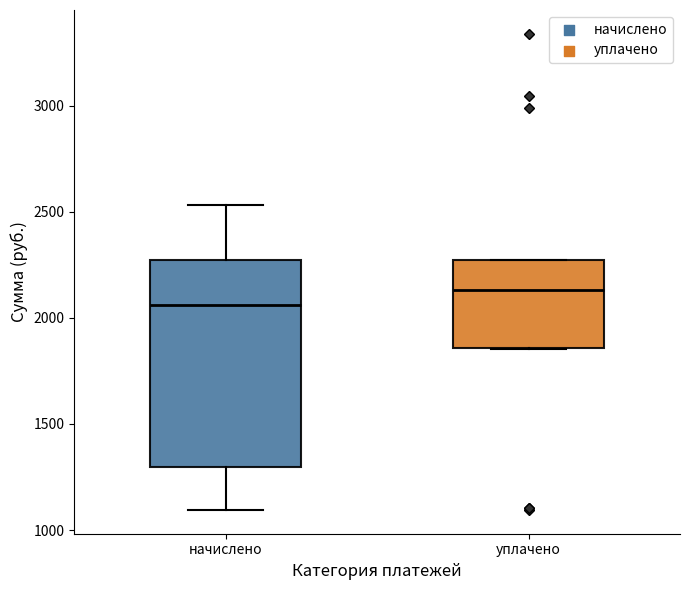

Reading left to right, read every box against the y-axis: the position of its median line, the range the box covers, and the ends of its whiskers. The values are not printed on the chart, so give them approximately, as read against the axis.

начислено: median 2050, box 1300 to 2250, whiskers 1100 to 2550
уплачено: median 2150, box 1850 to 2250, whiskers 1850 to 2250